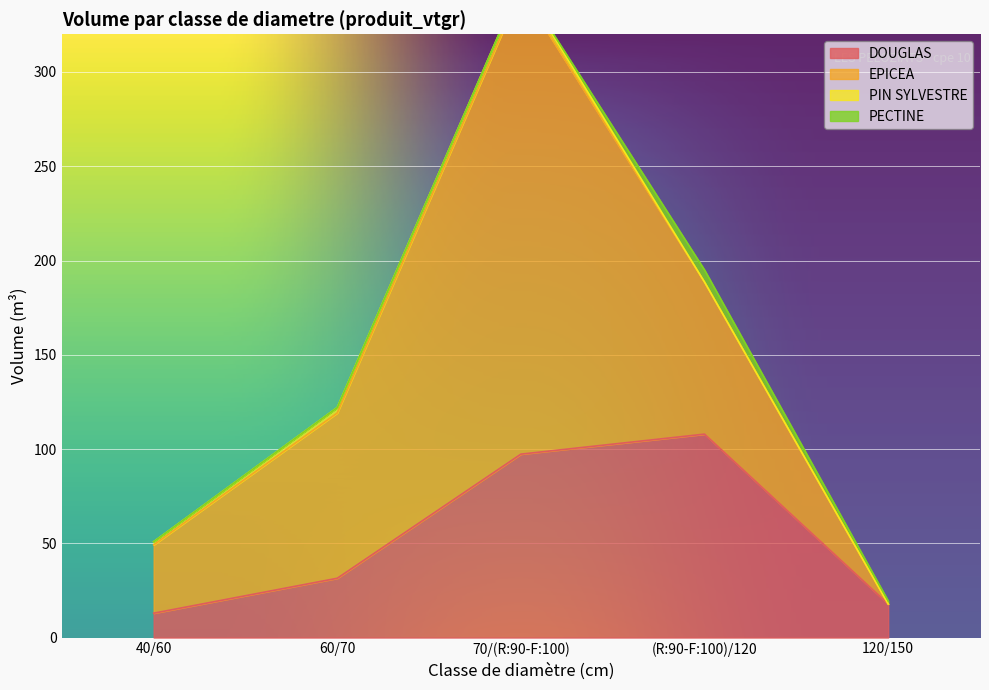

Which category has the highest value in the DOUGLAS series?

(R:90-F:100)/120